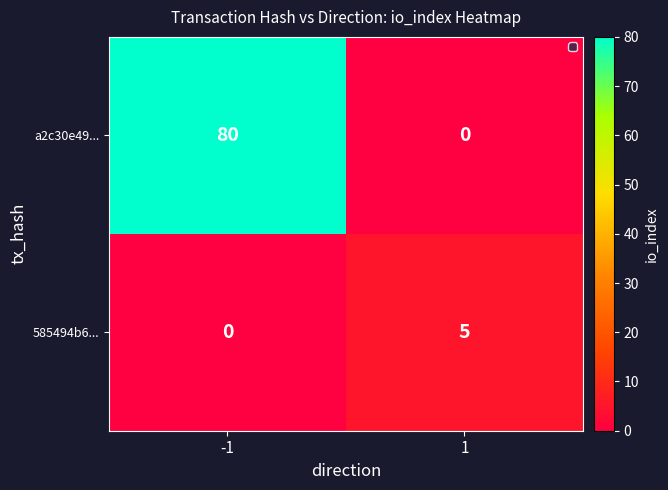

Count the number of data series in this chart.

2